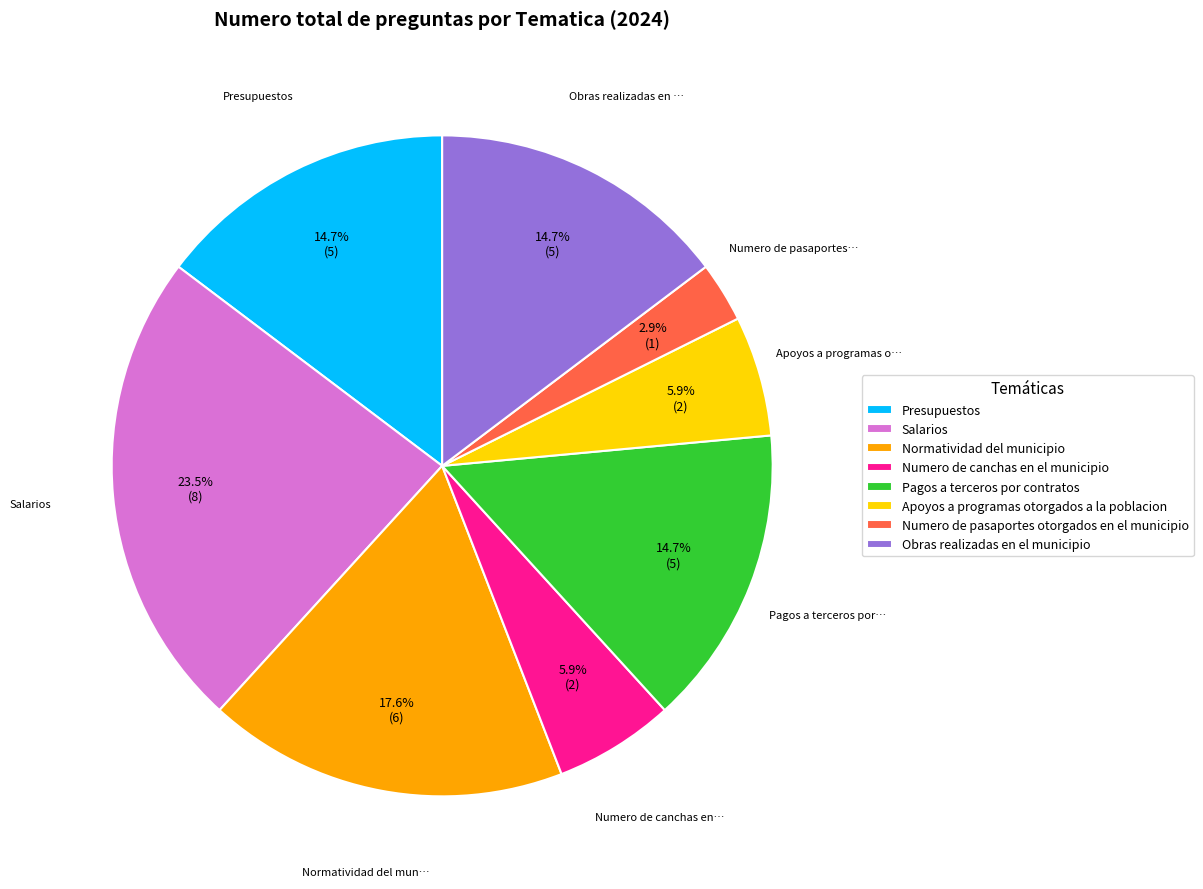

Which has a higher value, Obras realizadas en el municipio or Numero de canchas en el municipio?

Obras realizadas en el municipio